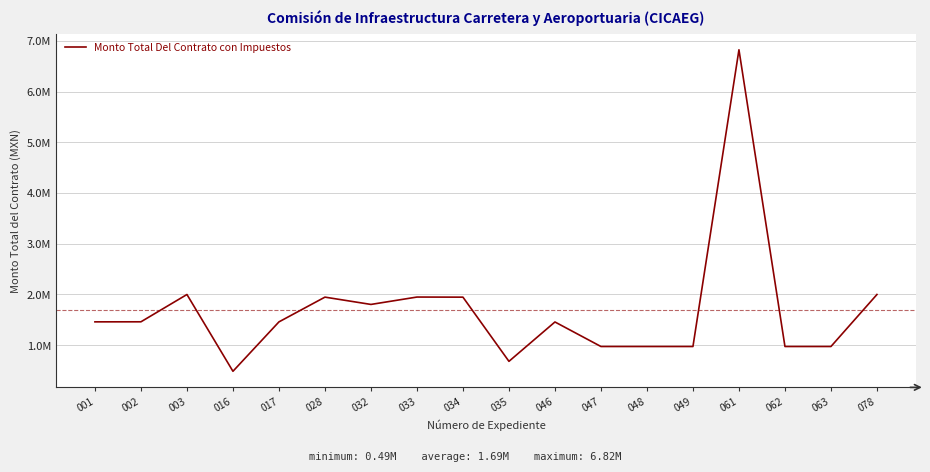

Is it true that the value at 001 is 304996.1?

False